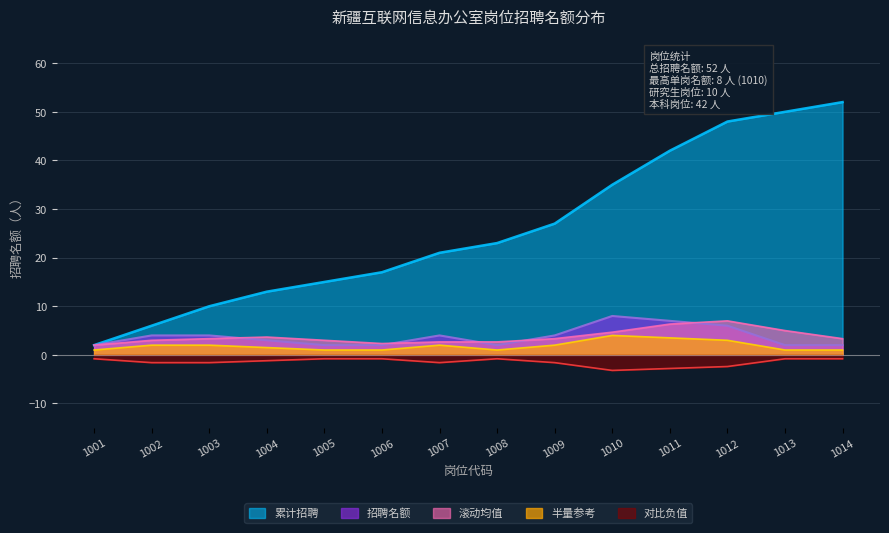

What is the difference between the highest and lowest values at 1014?

52.8